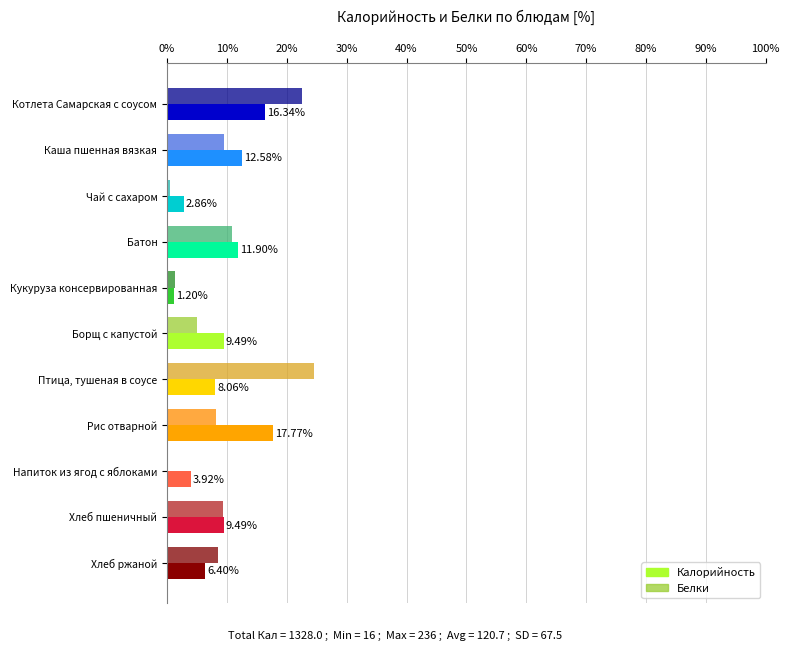

At which label does Калорийность reach its peak?

Рис отварной